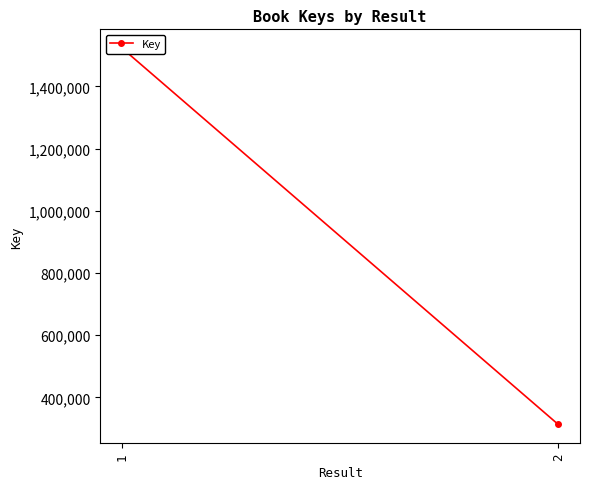

At which category does the chart reach its minimum across all series?

2